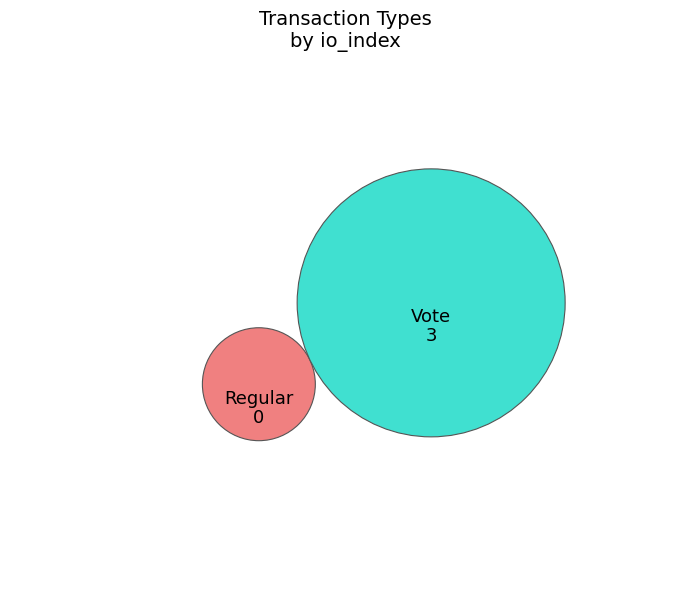

Rank the categories by value from highest to lowest.

Vote, Regular